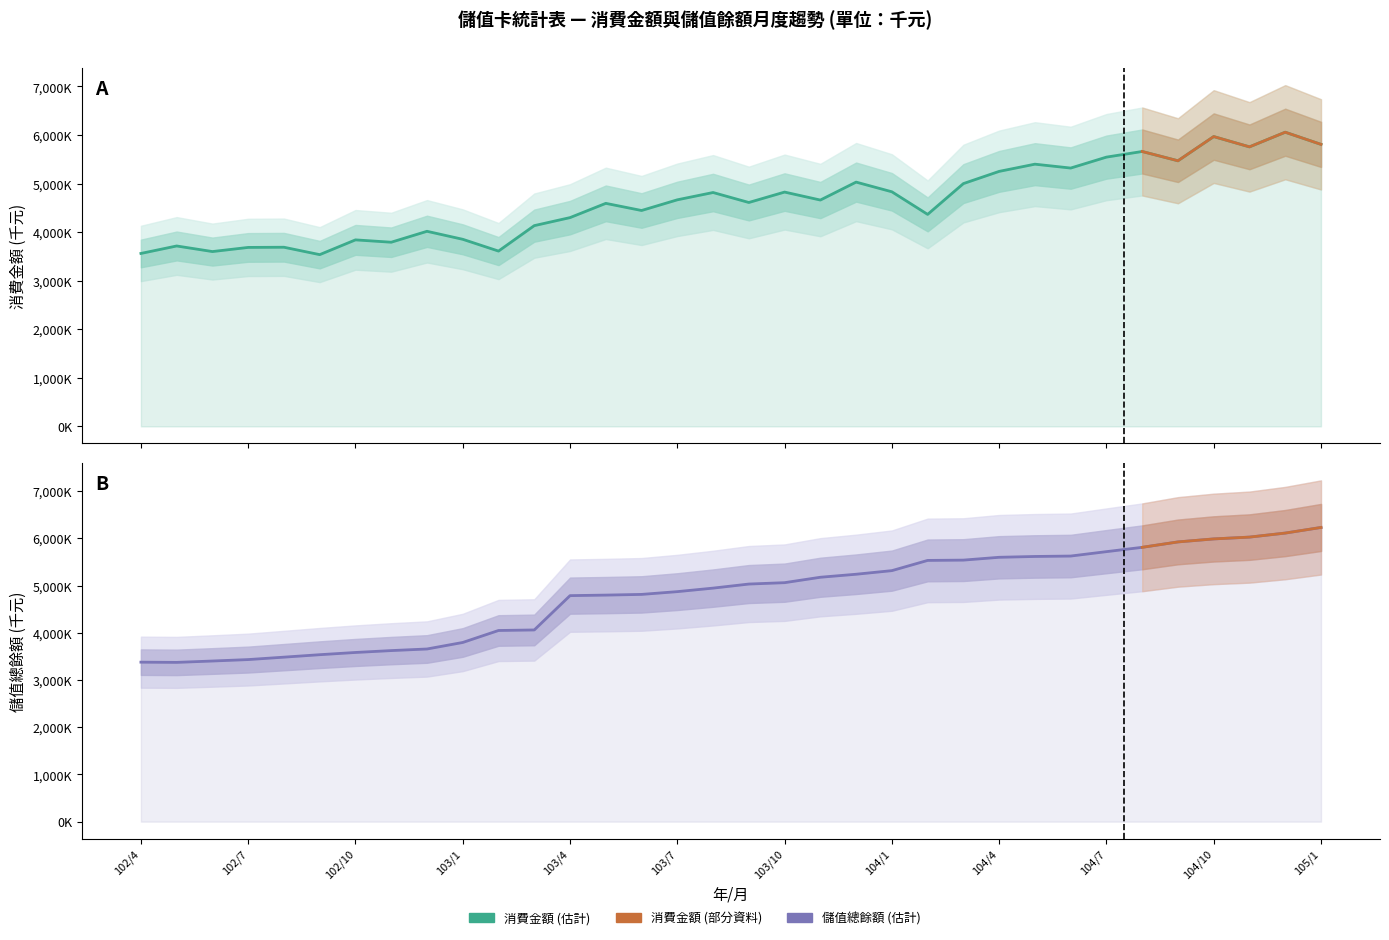

How many lines are shown in the chart?

2